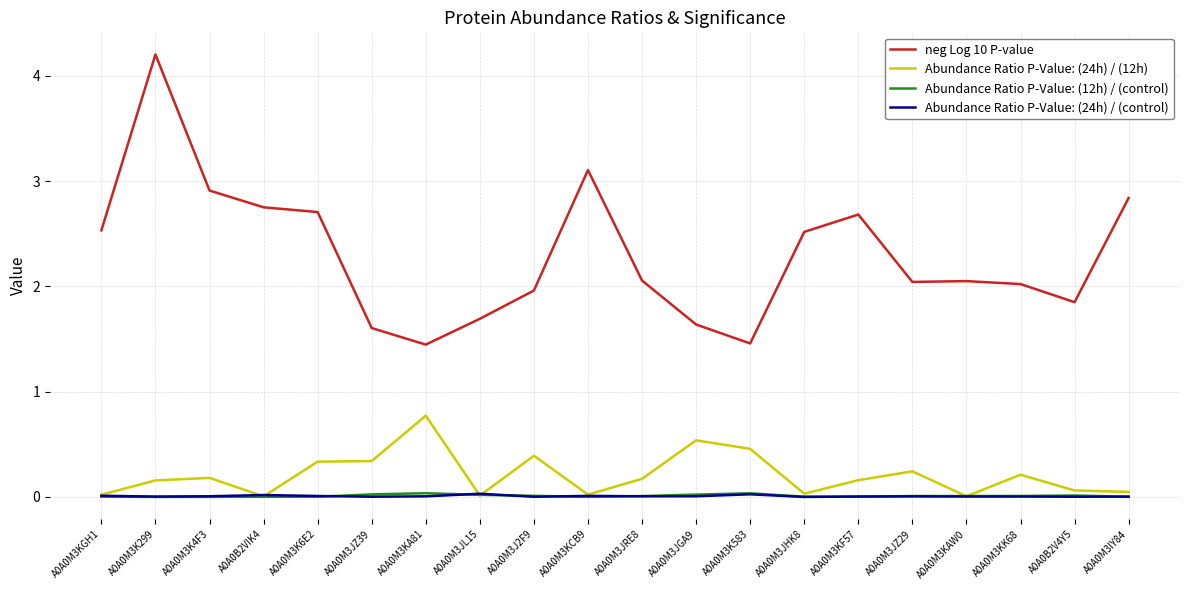

Is the value of Abundance Ratio P-Value: (24h) / (12h) at A0A0M3KF57 greater than the value of Abundance Ratio P-Value: (24h) / (control) at A0A0M3KAW0?

Yes